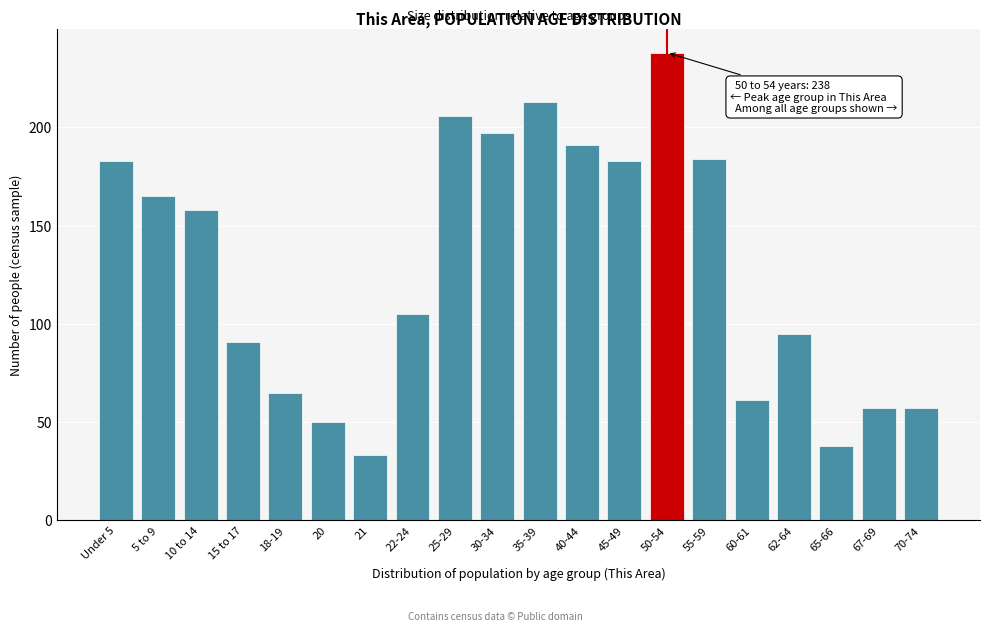

Reading left to right, extract all data points from this chart.

Under 5=183	5 to 9=165	10 to 14=158	15 to 17=91	18-19=65	20=50	21=33	22-24=105	25-29=206	30-34=197	35-39=213	40-44=191	45-49=183	50-54=238	55-59=184	60-61=61	62-64=95	65-66=38	67-69=57	70-74=57